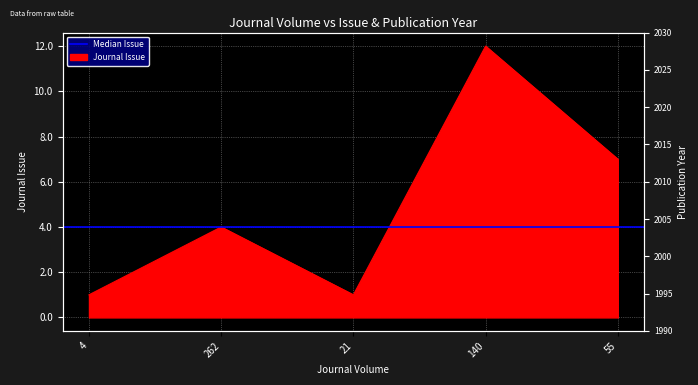

What is the sum of the Publication Year values at 4 and 262?

4012